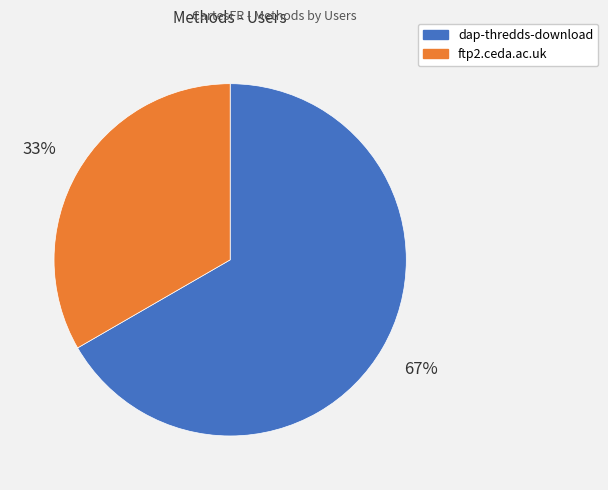

Does ftp2.ceda.ac.uk represent more than half of the total?

No